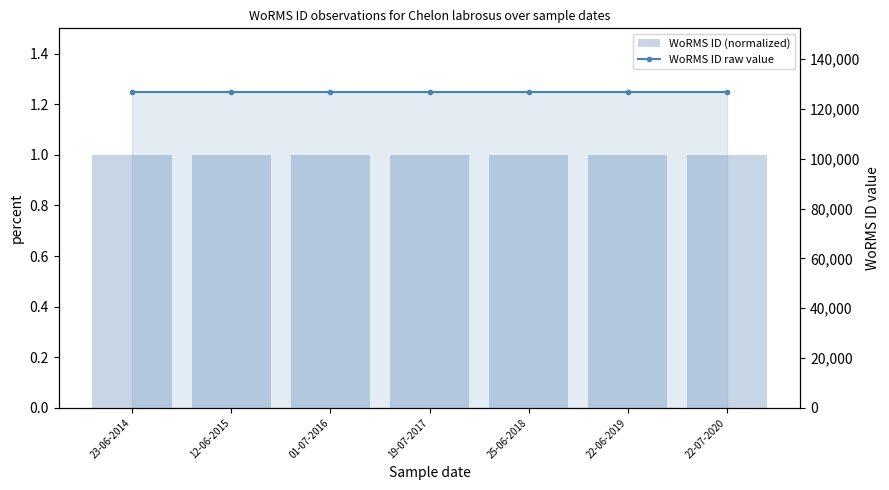

How many distinct data groups are displayed?

2